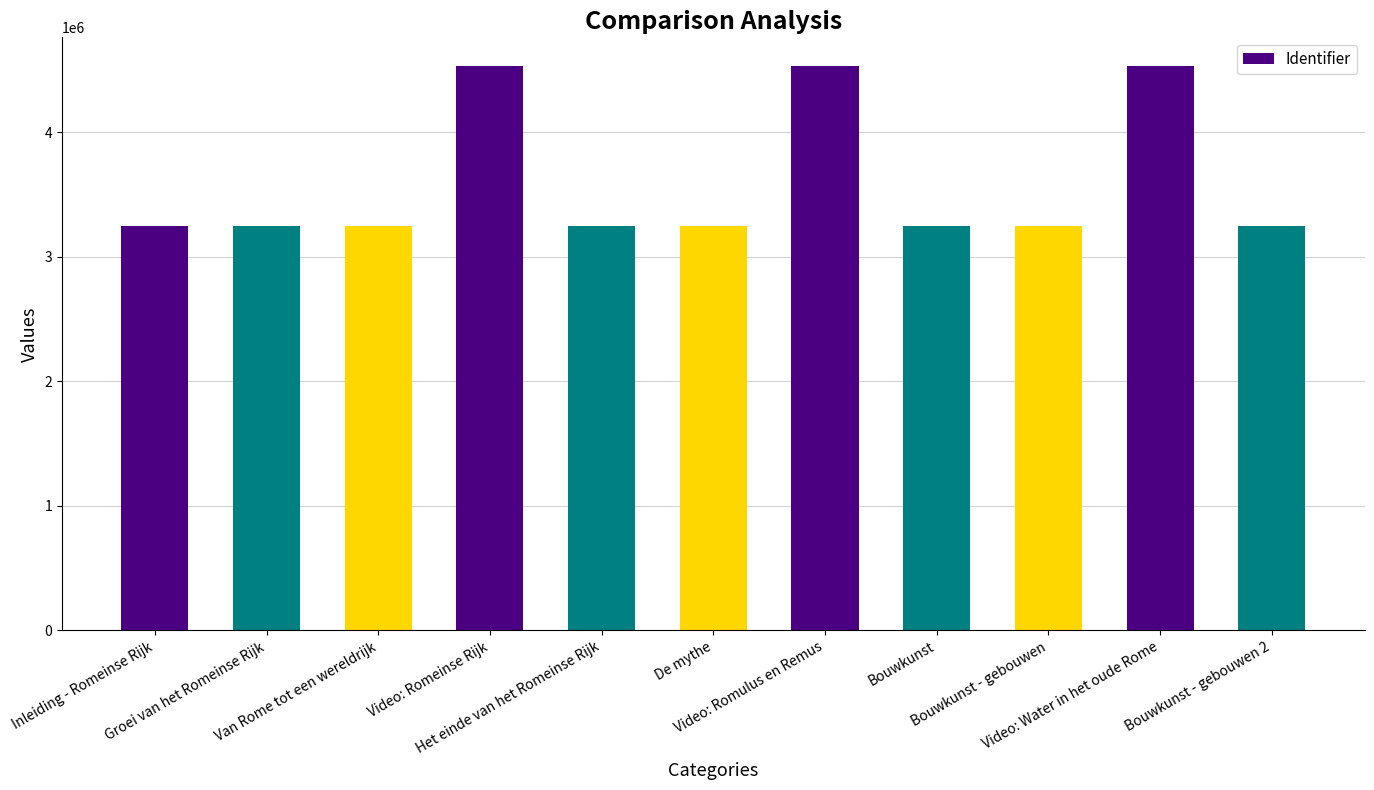

What is the minimum value shown in the chart?

3243405